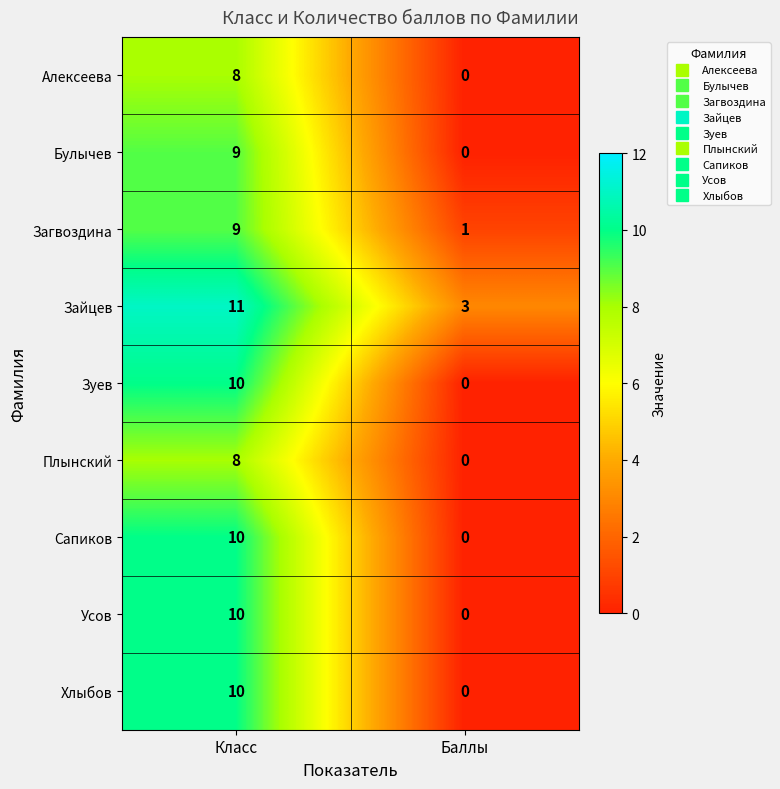

The Усов series shows 6 at Баллы. True or false?

False